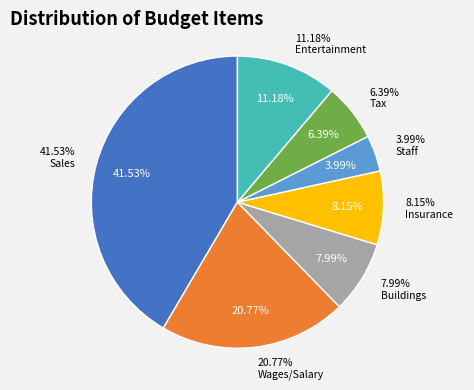

The Wages/Salary slice represents 30% of the pie. True or false?

False